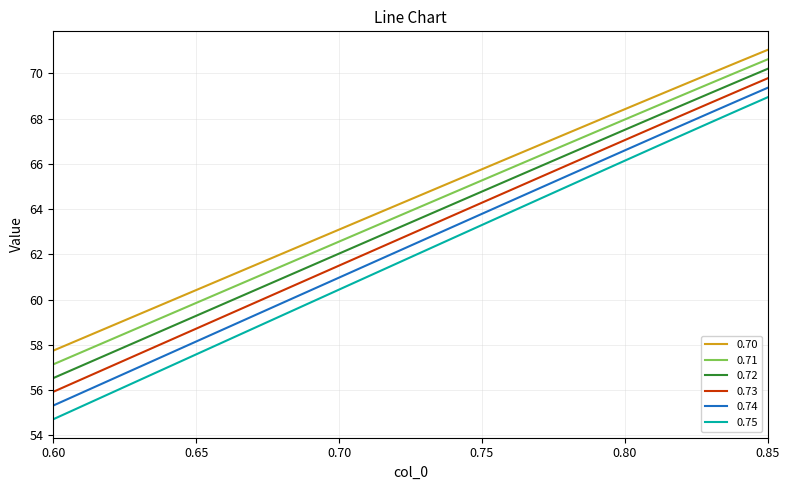

At how many categories does at least one series exceed 60?

21